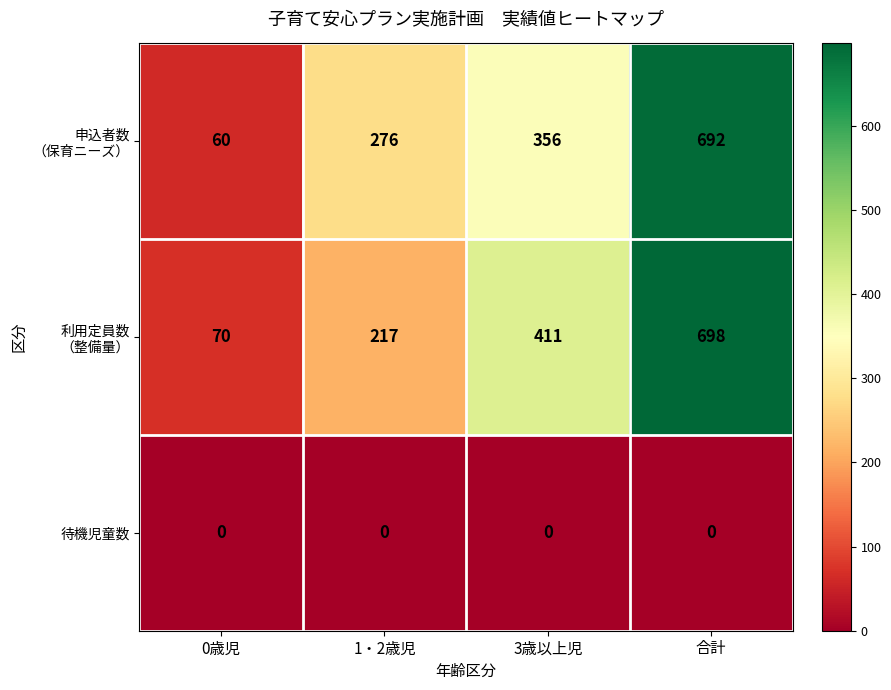

What is the difference between the highest and lowest values at 合計?

698